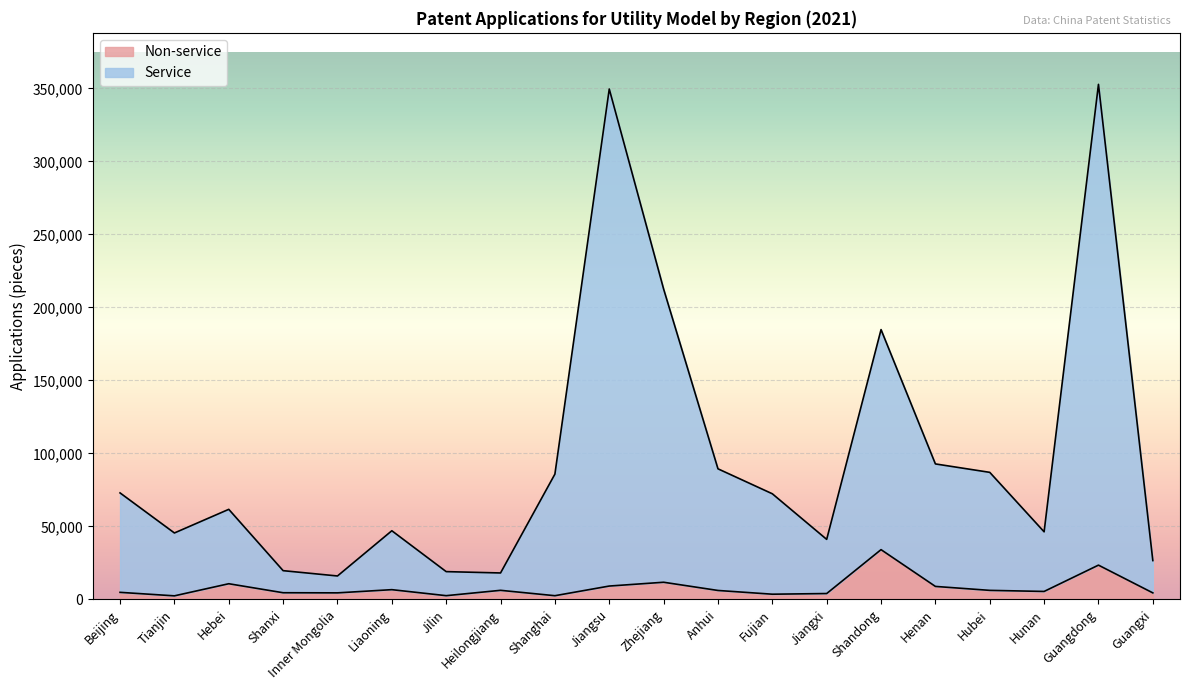

Where does the Non-service series first go above 6174?

Hebei